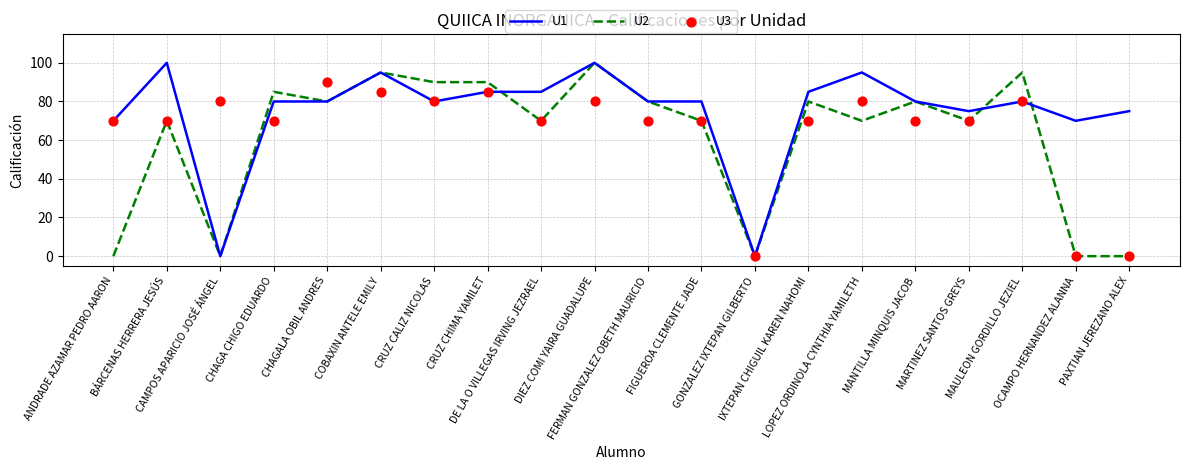

Is the value of U1 at GONZALEZ IXTEPAN GILBERTO greater than the value of U3 at MARTINEZ SANTOS GREYS?

No